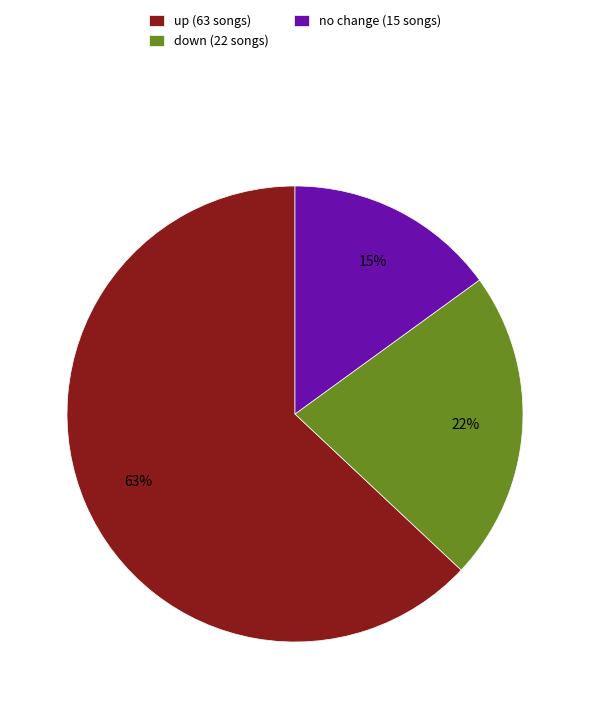

To the nearest percent, what is the average slice percentage?

33%